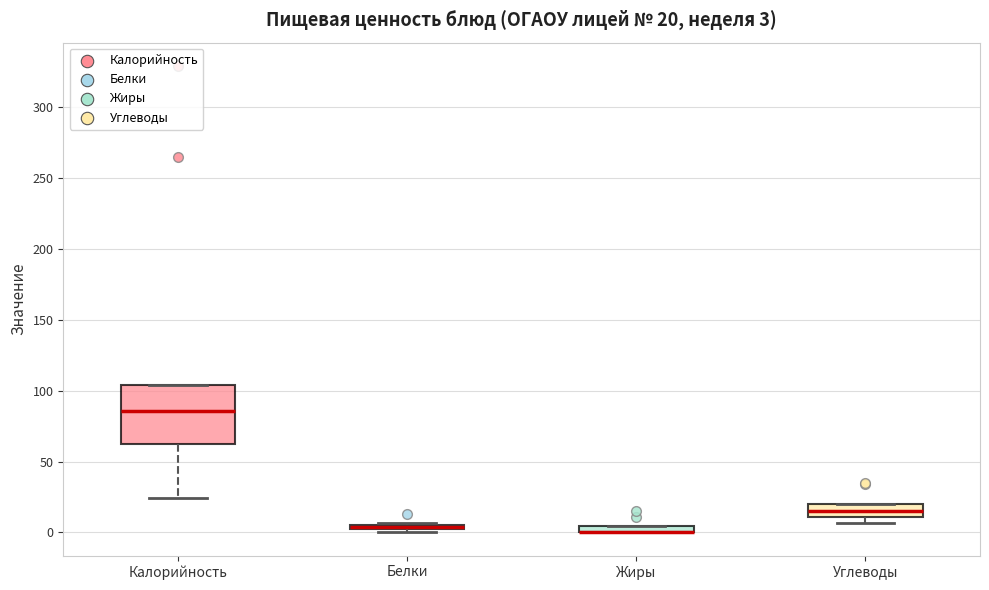

Comparing the boxes themselves (not the whiskers), which one is the tallest?

Калорийность